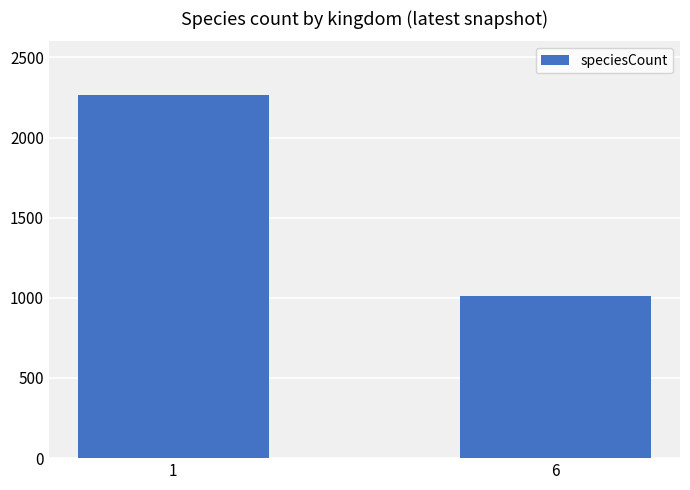

Which category has the lowest value across all series?

6